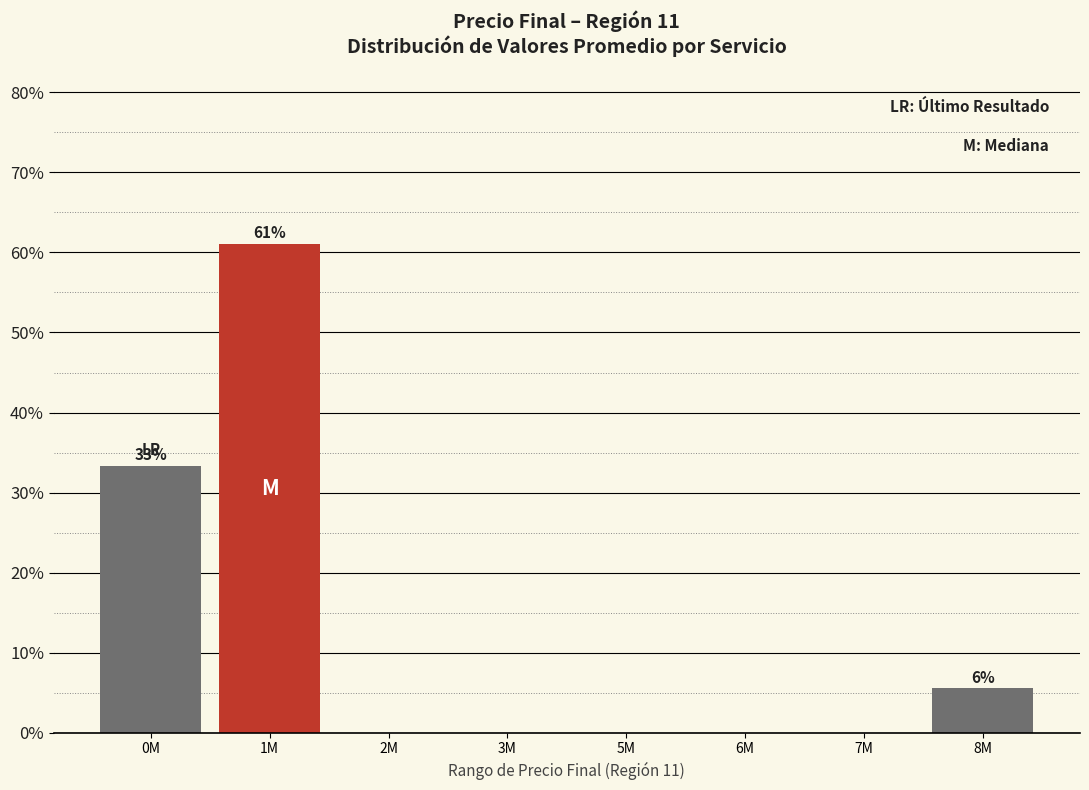

Reading left to right, what are all the values shown in this chart?

0M=33.3	1M=61.1	2M=0.0	3M=0.0	5M=0.0	6M=0.0	7M=0.0	8M=5.6